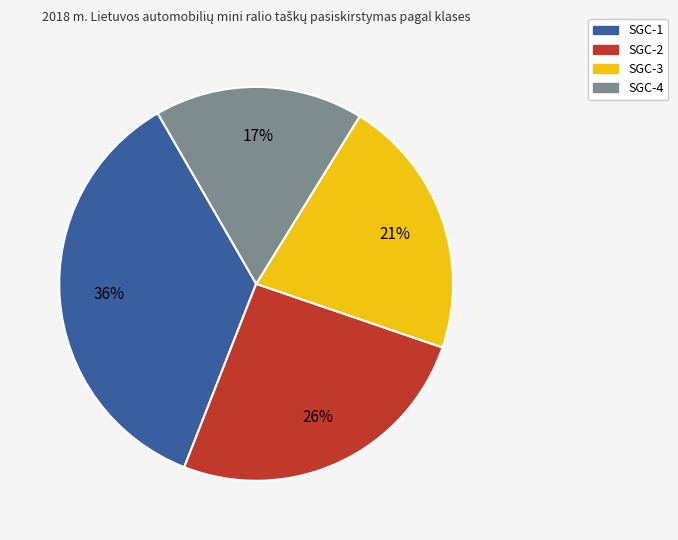

Count the number of slices in the pie.

4